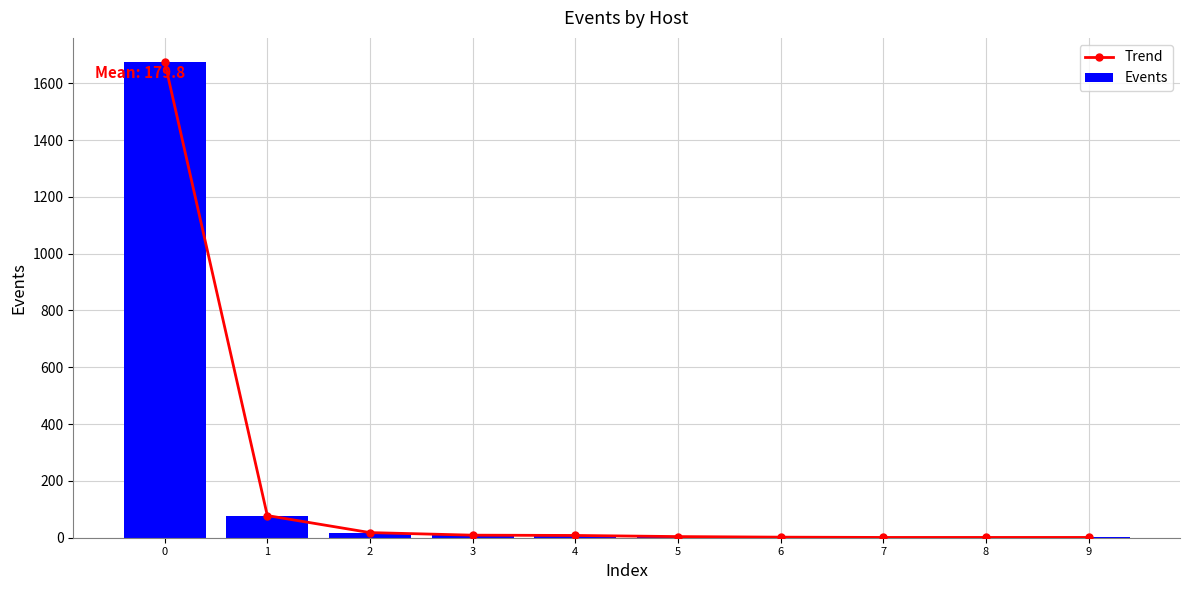

True or false: Events has a value of 4 at 5.

True